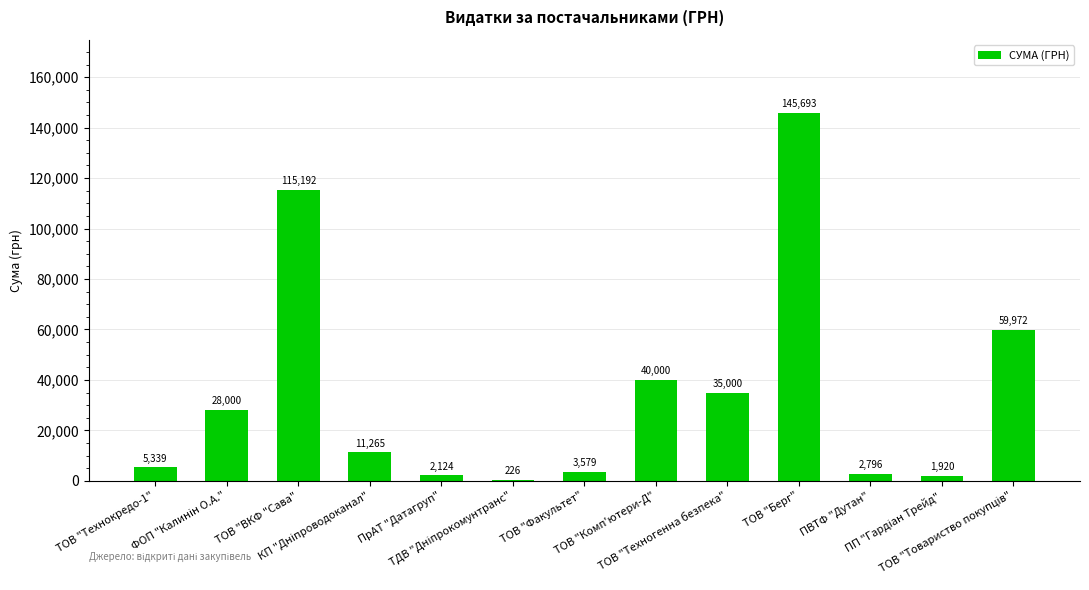

How many series are shown in this chart?

1